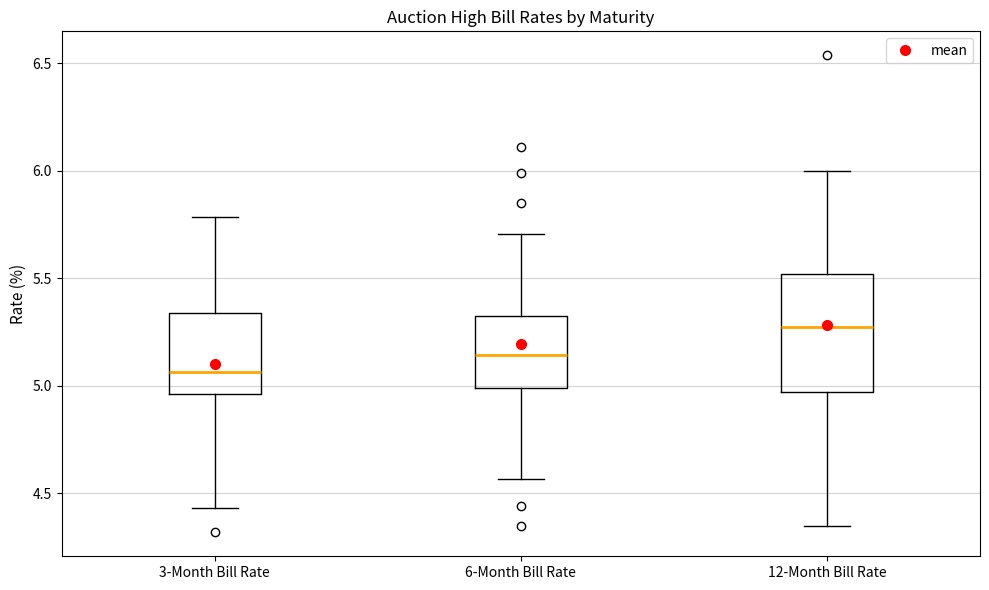

Reading left to right, read every box against the y-axis: the position of its median line, the range the box covers, and the ends of its whiskers. The values are not printed on the chart, so give them approximately, as read against the axis.

3-Month Bill Rate: median 5.05, box 4.95 to 5.35, whiskers 4.45 to 5.80
6-Month Bill Rate: median 5.15, box 5.00 to 5.35, whiskers 4.55 to 5.70
12-Month Bill Rate: median 5.30, box 4.95 to 5.50, whiskers 4.35 to 6.00